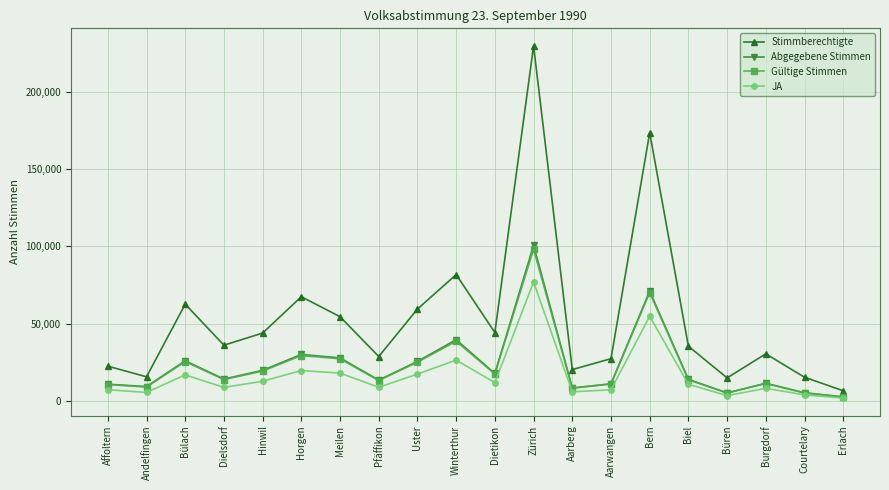

The Stimmberechtigte series shows 13989 at Pfäffikon. True or false?

False